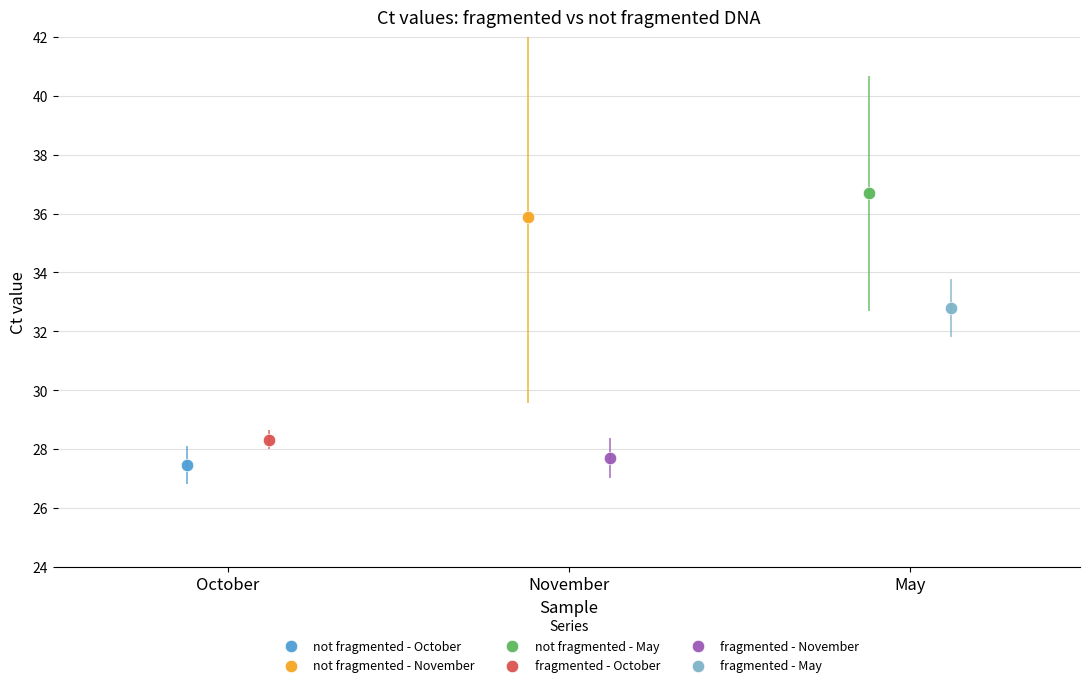

What are all the series names shown in the legend?

not fragmented - October, not fragmented - November, not fragmented - May, fragmented - October, fragmented - November, fragmented - May